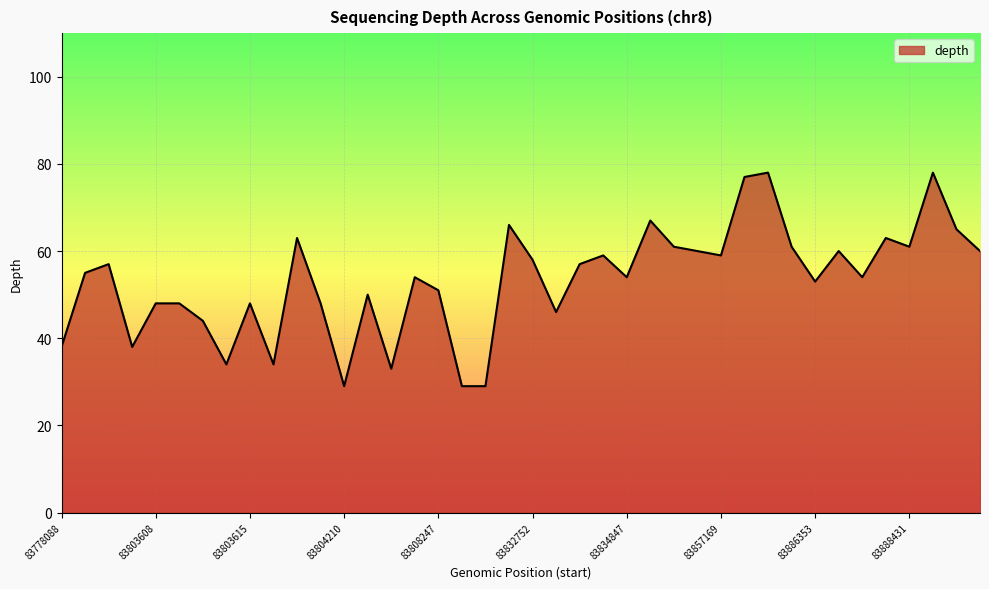

What is the difference between the second highest and minimum values?

49